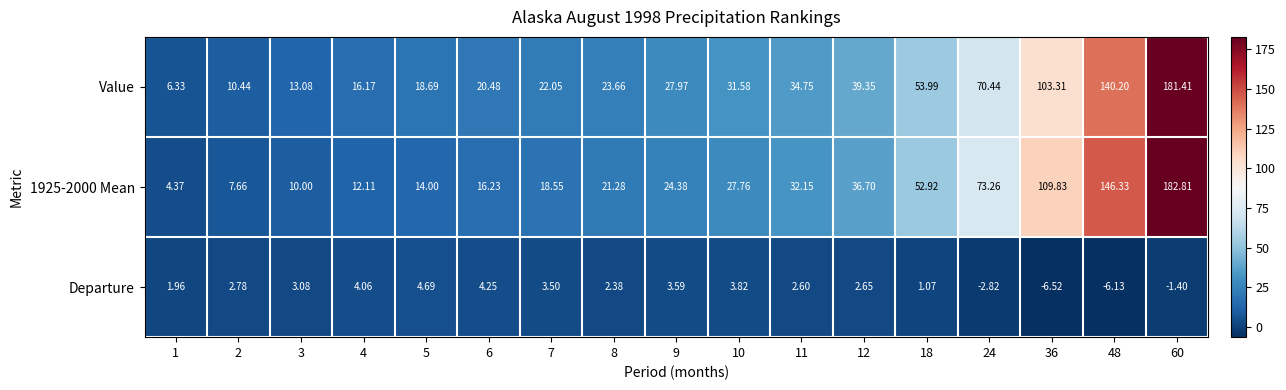

Which series has the largest total across all categories?

Value